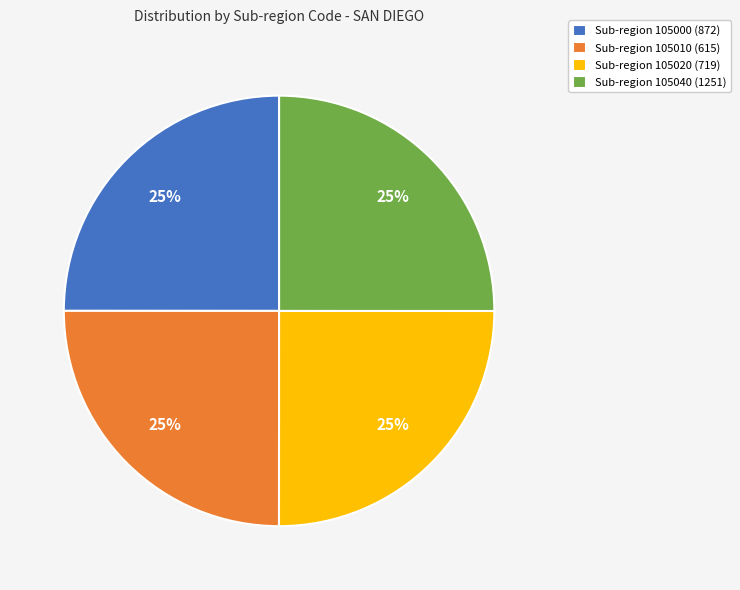

Count the number of slices in the pie.

4